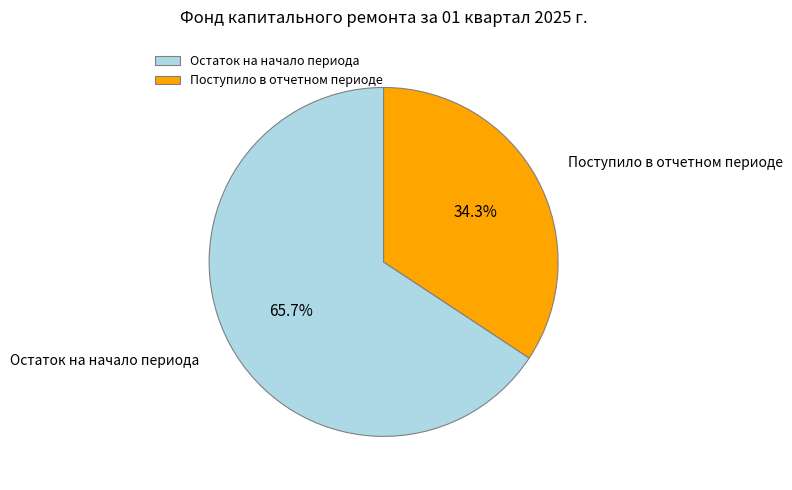

What is the ratio of the value at Поступило в отчетном периоде to the value at Остаток на начало периода?

0.5